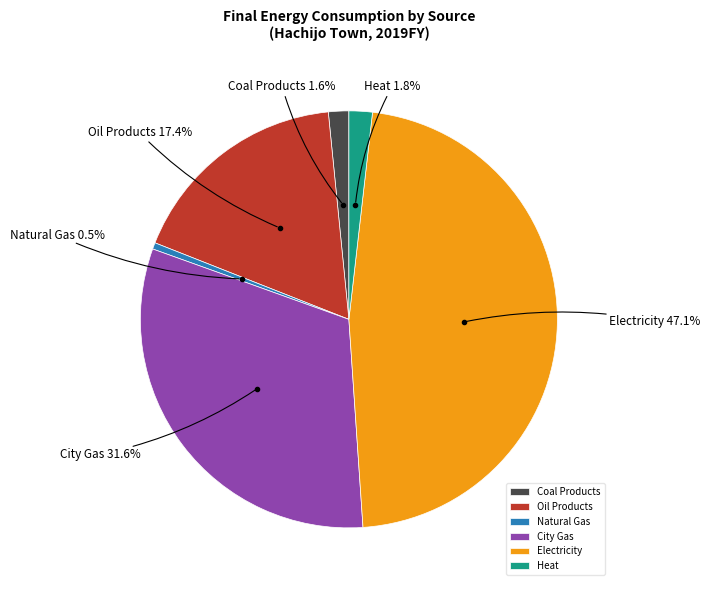

How much of the chart is everything except Oil Products?

82.6%